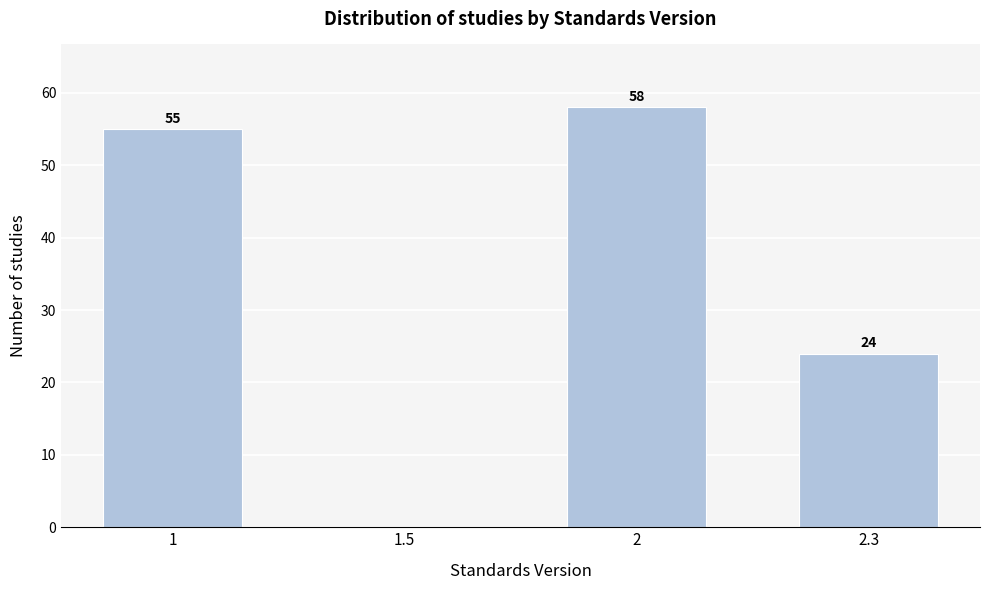

What is the maximum value shown in the chart?

58